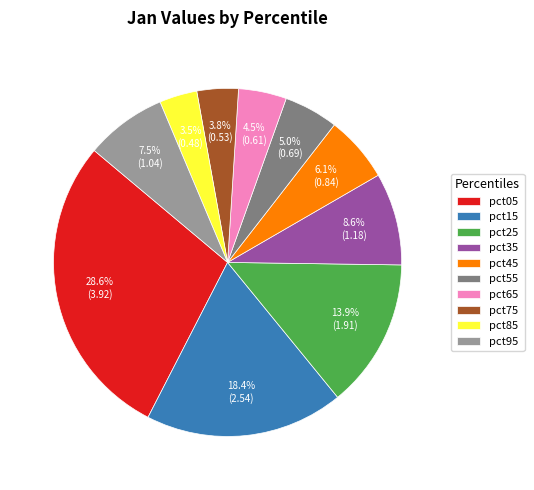

Is there a majority slice in this chart?

No